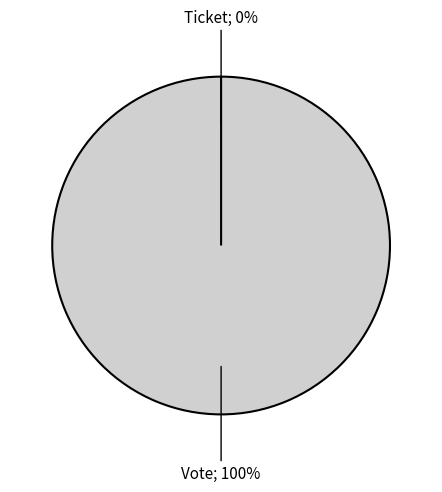

Is it true that Vote is 93% of the pie?

False